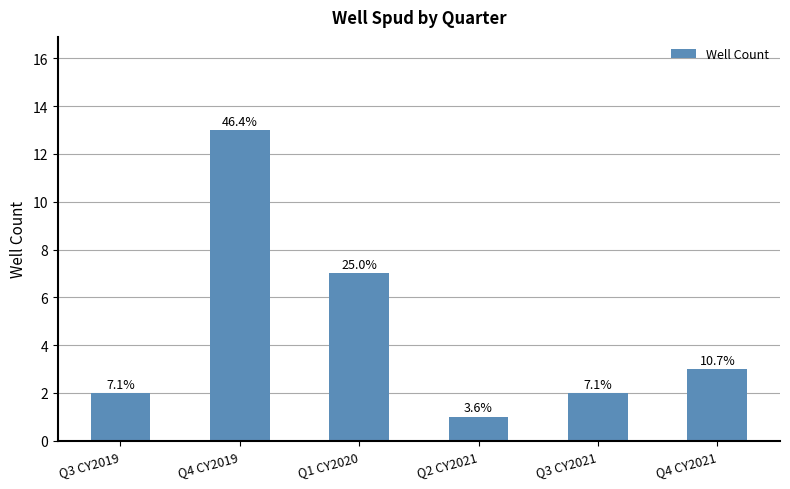

Are the bars horizontal?

No